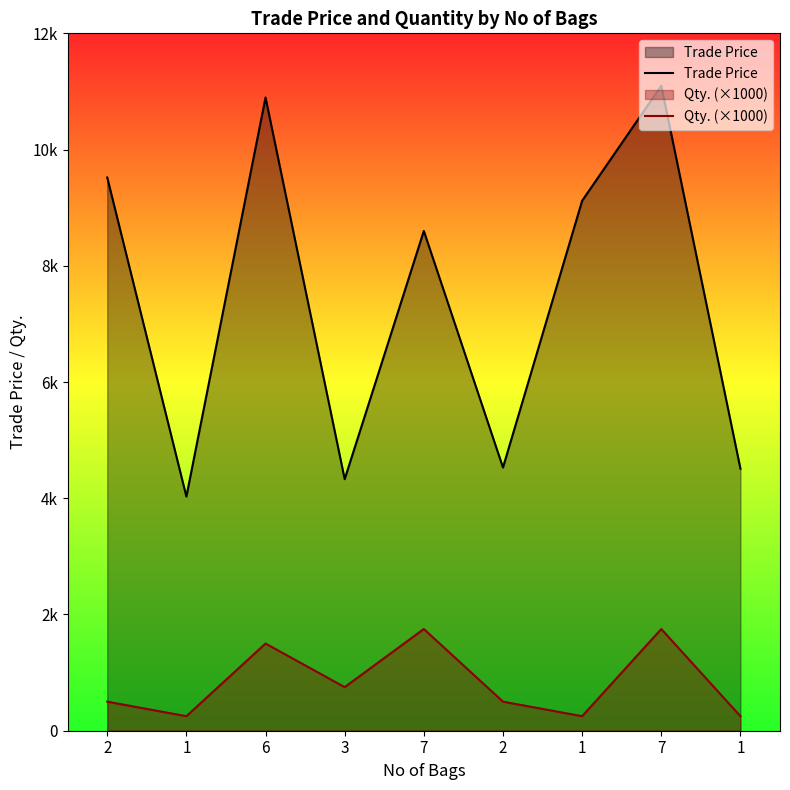

Which series has the largest total across all categories?

Trade Price